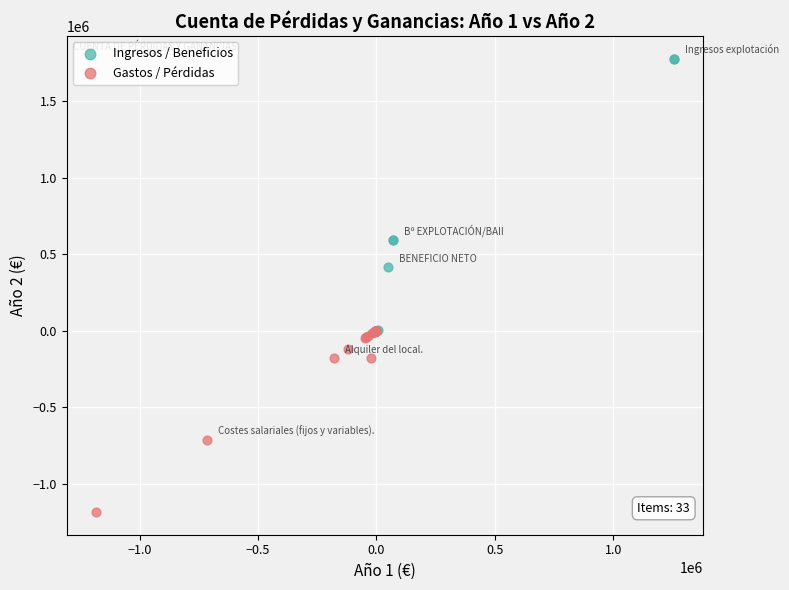

Which series contains the lowest Y value?

Gastos / Pérdidas